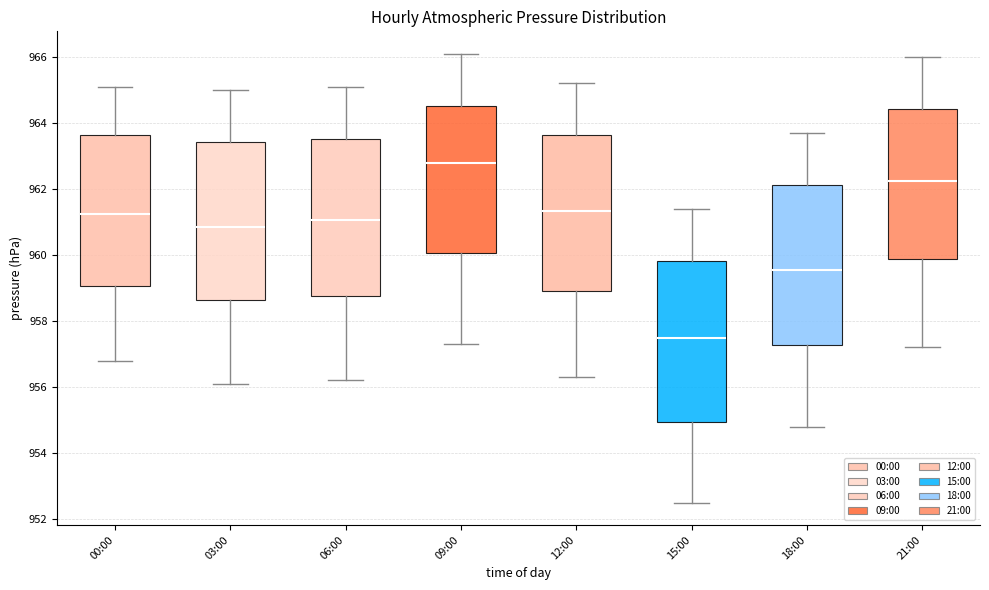

Reading left to right, read every box against the y-axis: the position of its median line, the range the box covers, and the ends of its whiskers. The values are not printed on the chart, so give them approximately, as read against the axis.

00:00: median 961.2, box 959.0 to 963.6, whiskers 956.8 to 965.2
03:00: median 960.8, box 958.6 to 963.4, whiskers 956.2 to 965.0
06:00: median 961.0, box 958.8 to 963.6, whiskers 956.2 to 965.2
09:00: median 962.8, box 960.0 to 964.6, whiskers 957.4 to 966.2
12:00: median 961.4, box 959.0 to 963.6, whiskers 956.4 to 965.2
15:00: median 957.6, box 955.0 to 959.8, whiskers 952.6 to 961.4
18:00: median 959.6, box 957.2 to 962.2, whiskers 954.8 to 963.8
21:00: median 962.2, box 959.8 to 964.4, whiskers 957.2 to 966.0